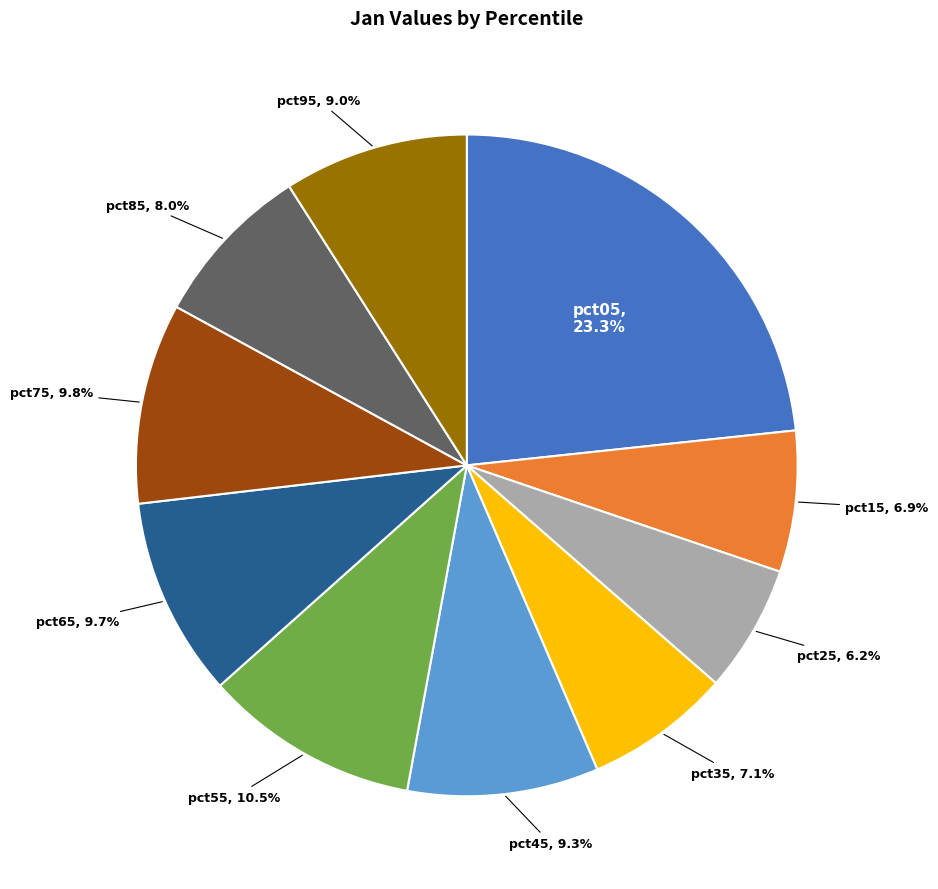

What is the ratio of the value at pct35 to the value at pct45?

0.8